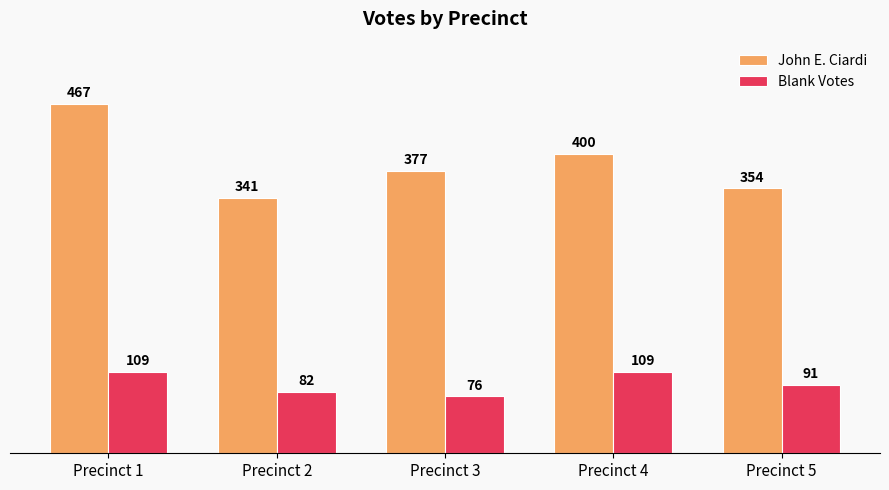

Count the number of categories in the chart.

5